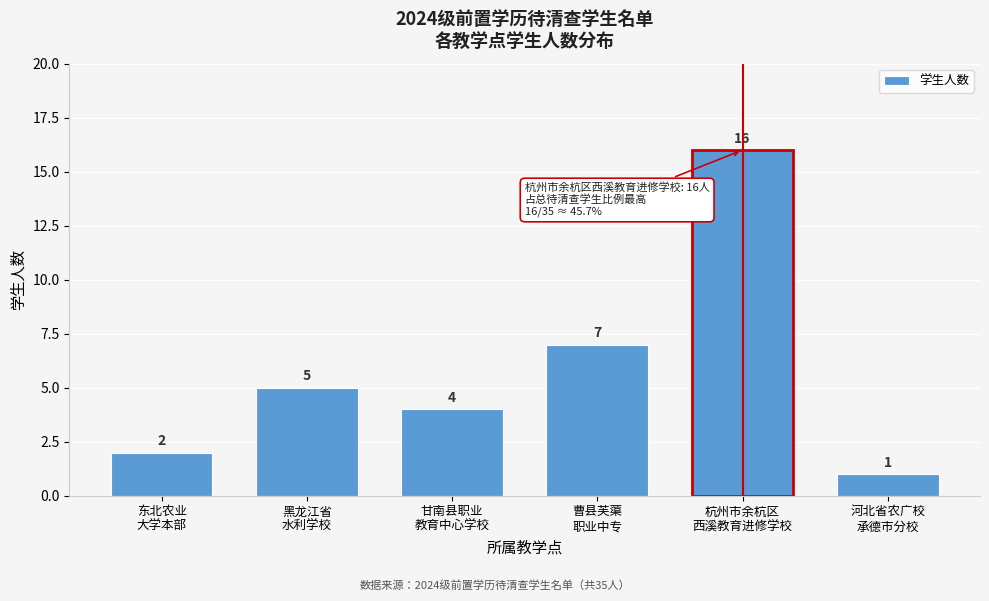

Reading right to left, extract all data points from this chart.

1	16	7	4	5	2